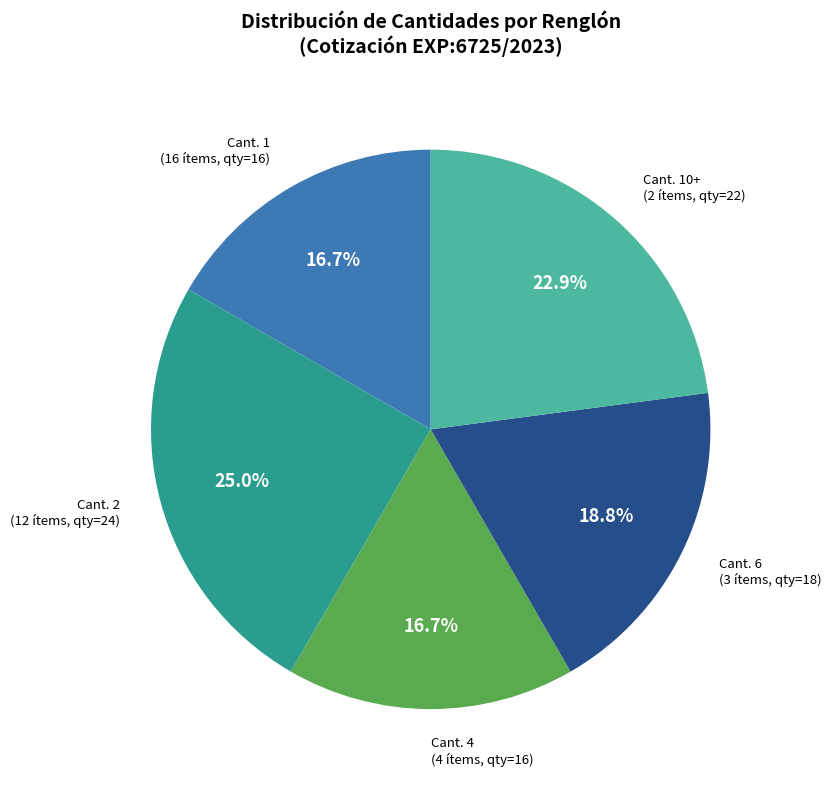

Does any single category account for the majority?

No